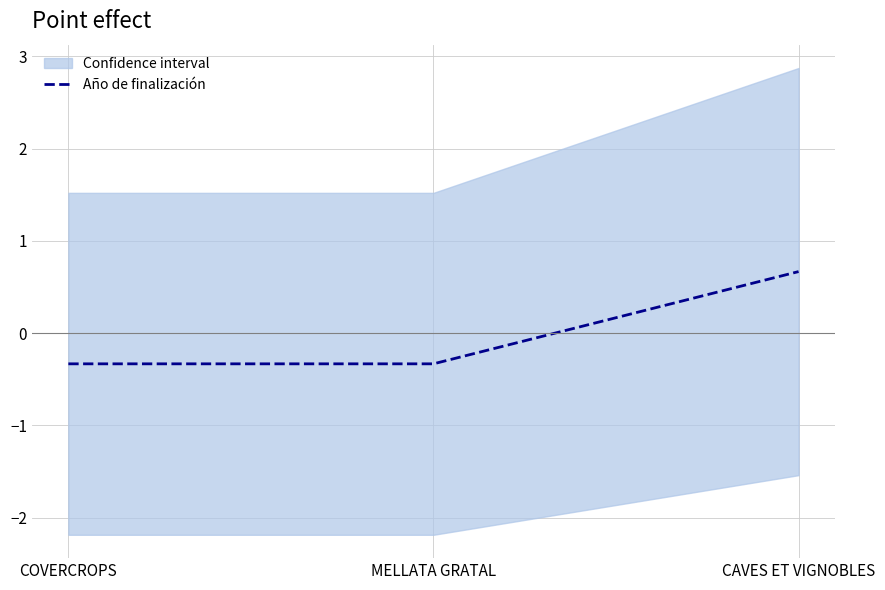

Rank the categories by value from highest to lowest.

CAVES ET VIGNOBLES, COVERCROPS, MELLATA GRATAL